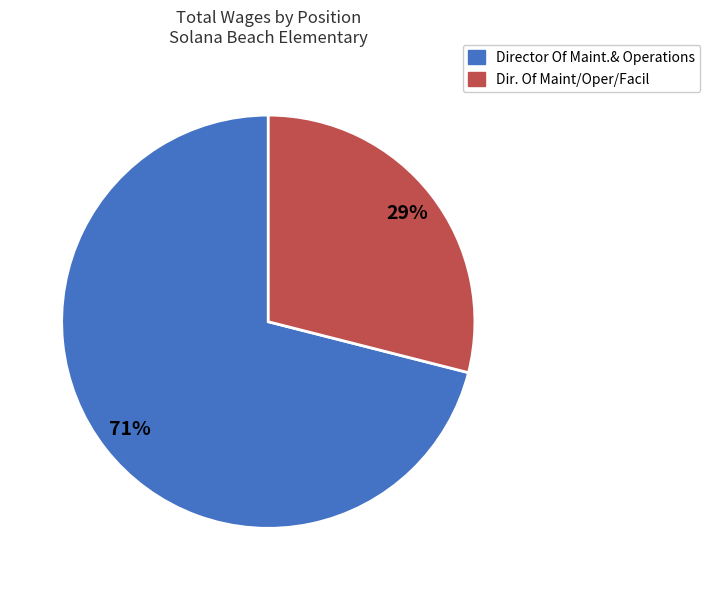

To the nearest percent, what is the combined percentage of Dir. Of Maint/Oper/Facil and Director Of Maint.& Operations?

100%